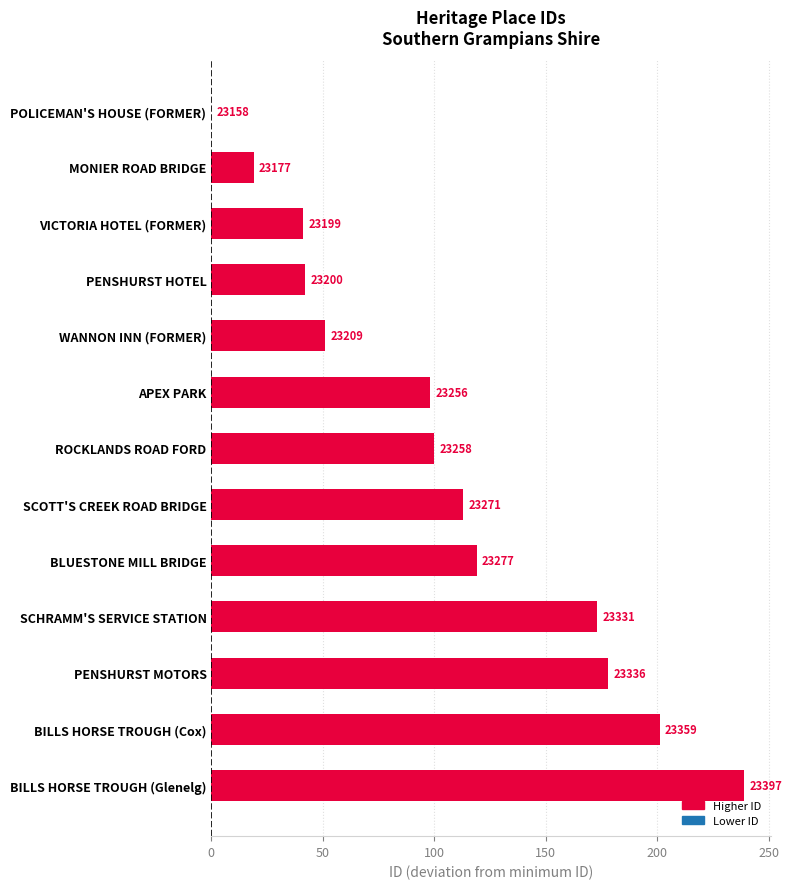

Are the bars horizontal?

Yes